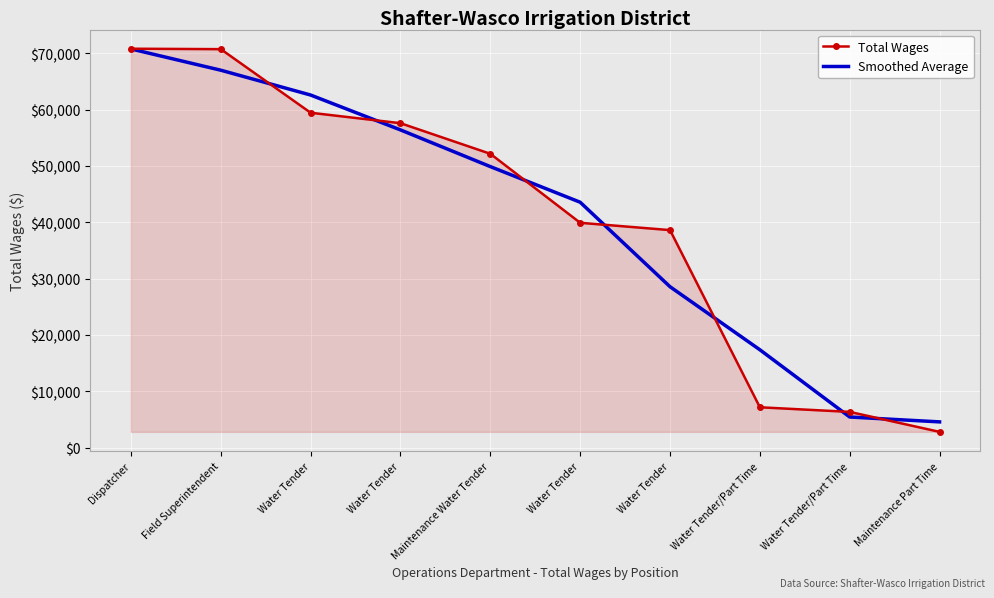

Is the value of Smoothed Average at Maintenance Part Time greater than the value of Total Wages at Dispatcher?

No